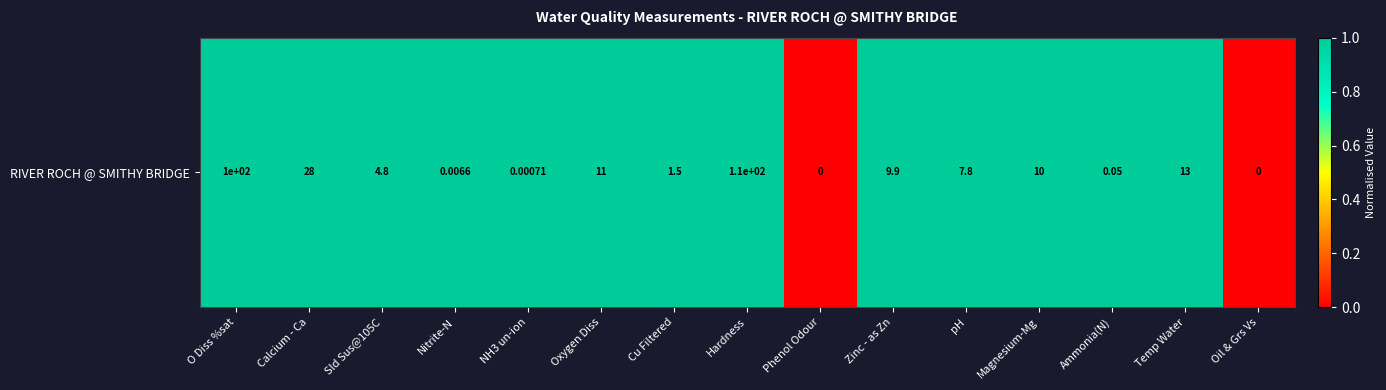

Is it true that the value at Calcium - Ca is 0?

False